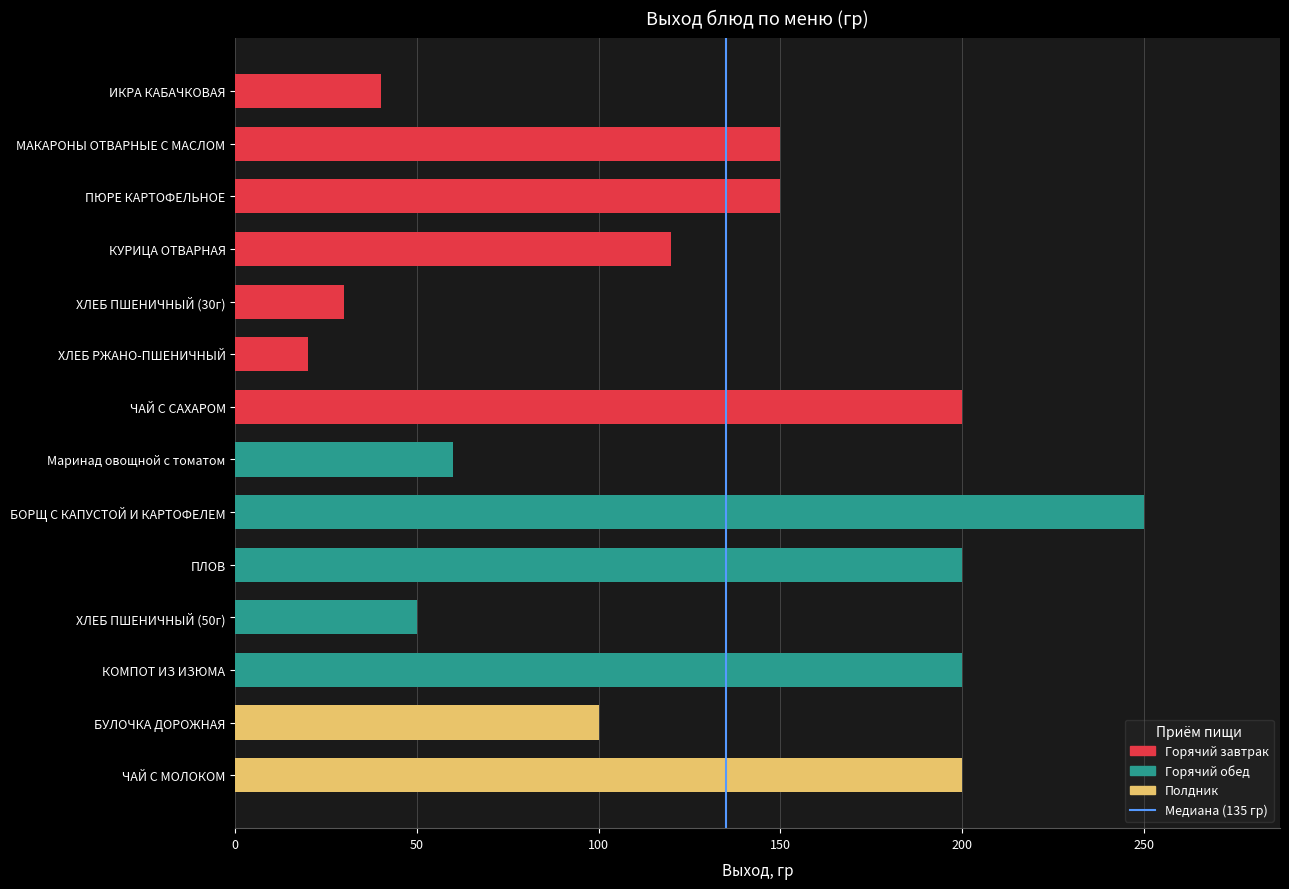

What is the smallest value displayed?

20